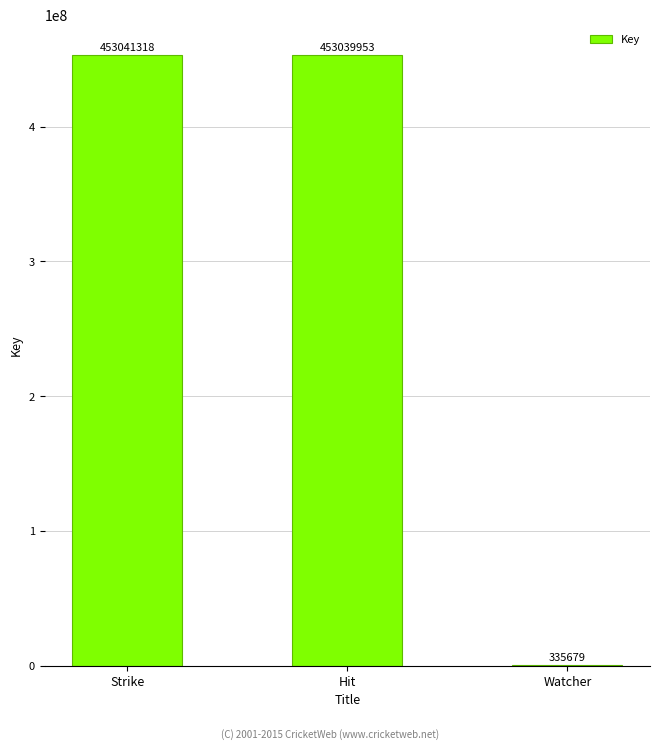

What is the greatest value displayed?

453041318